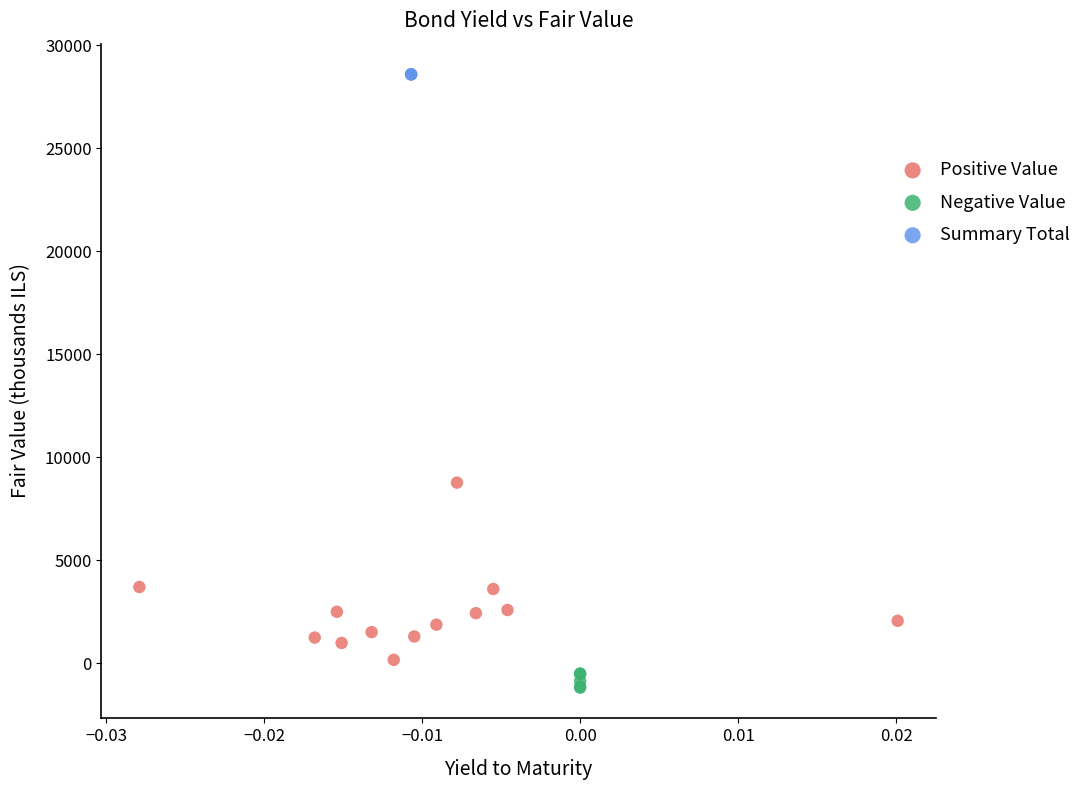

Which series contains the highest Y value?

Summary Total